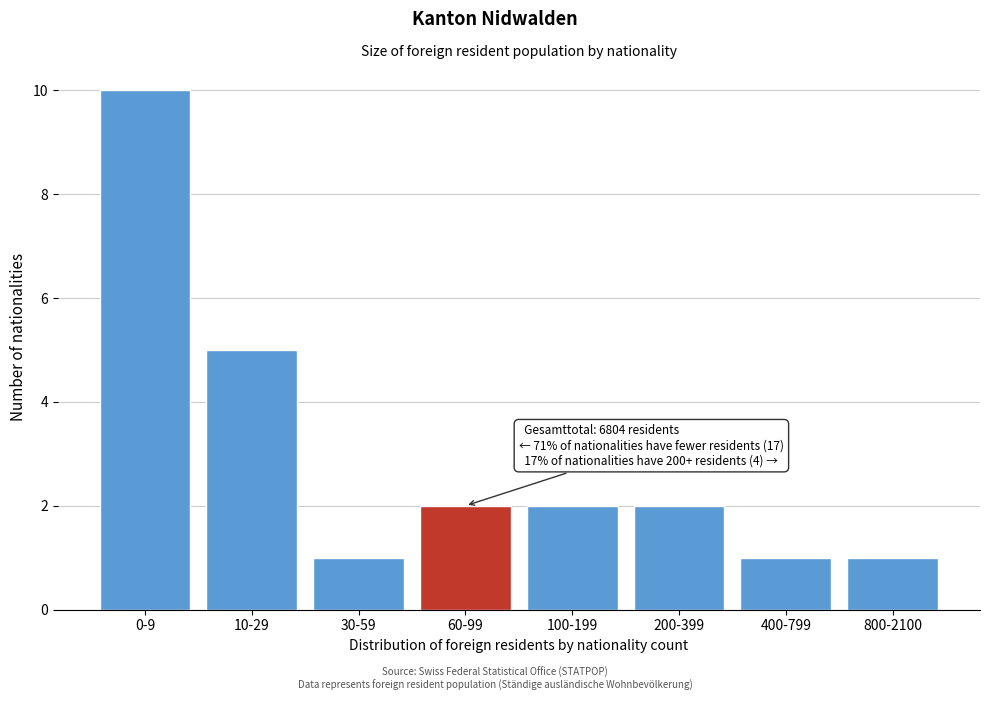

Reading right to left, transcribe all the data shown in this chart.

1	1	2	2	2	1	5	10